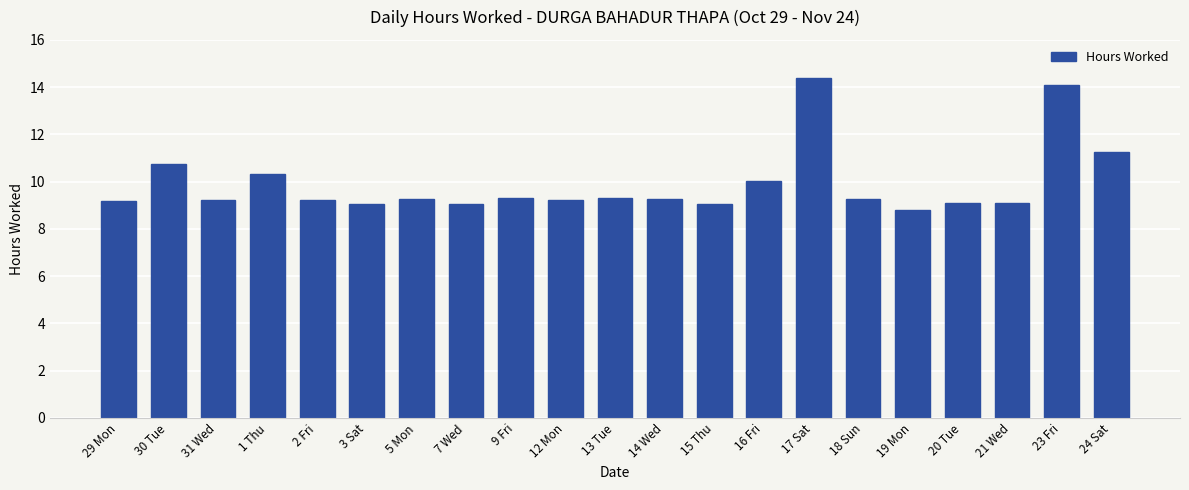

What is the sum of the values at 24 Sat and 9 Fri?

20.6